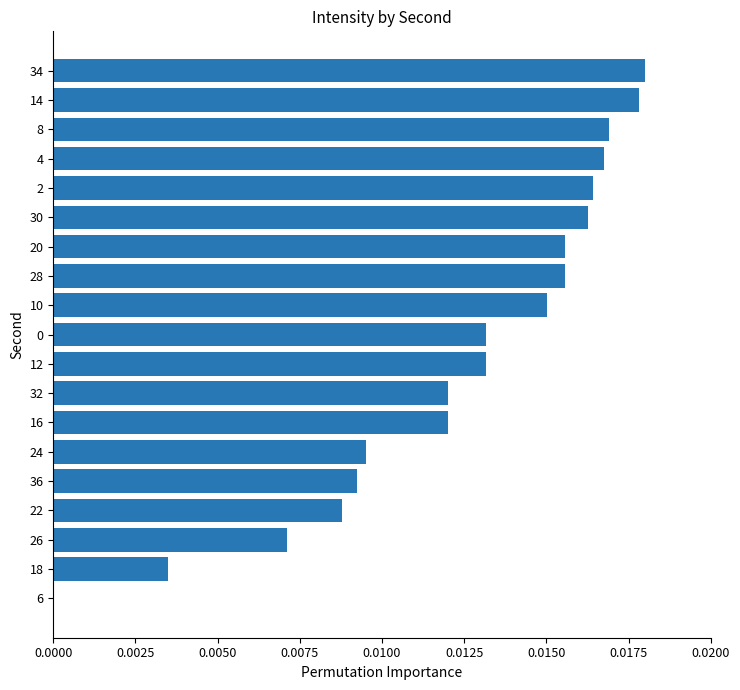

The value at 28 is 0.0. True or false?

True